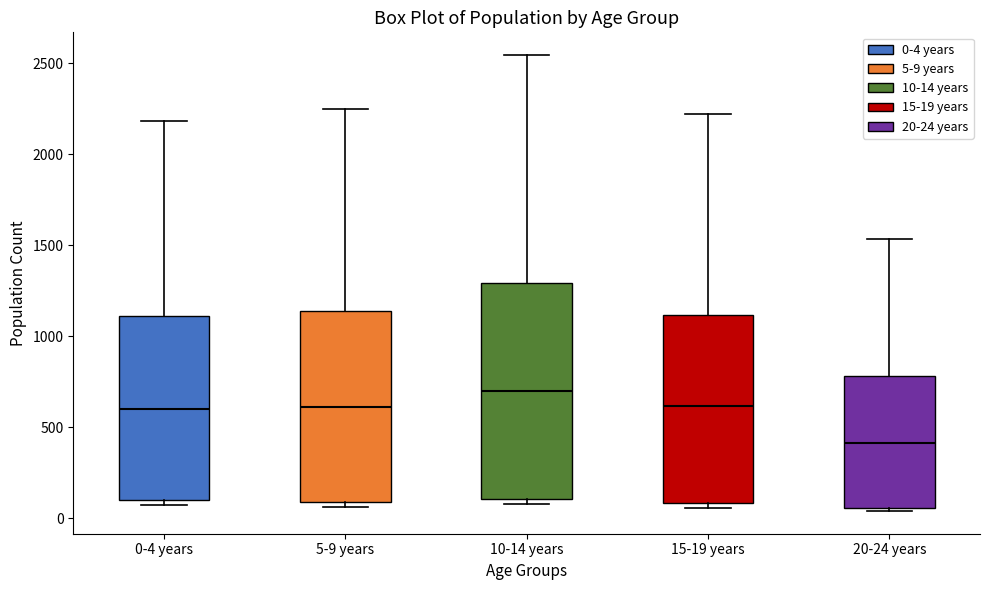

Which box's median line is the lowest?

20-24 years